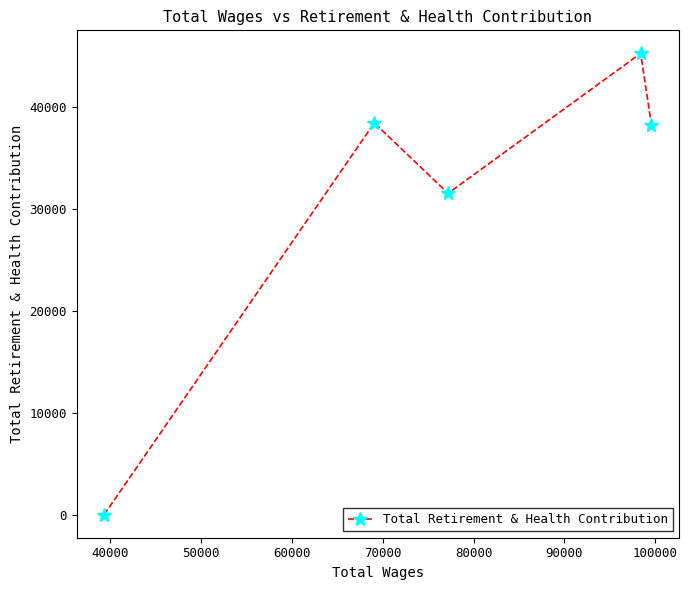

What is the average value?

30724